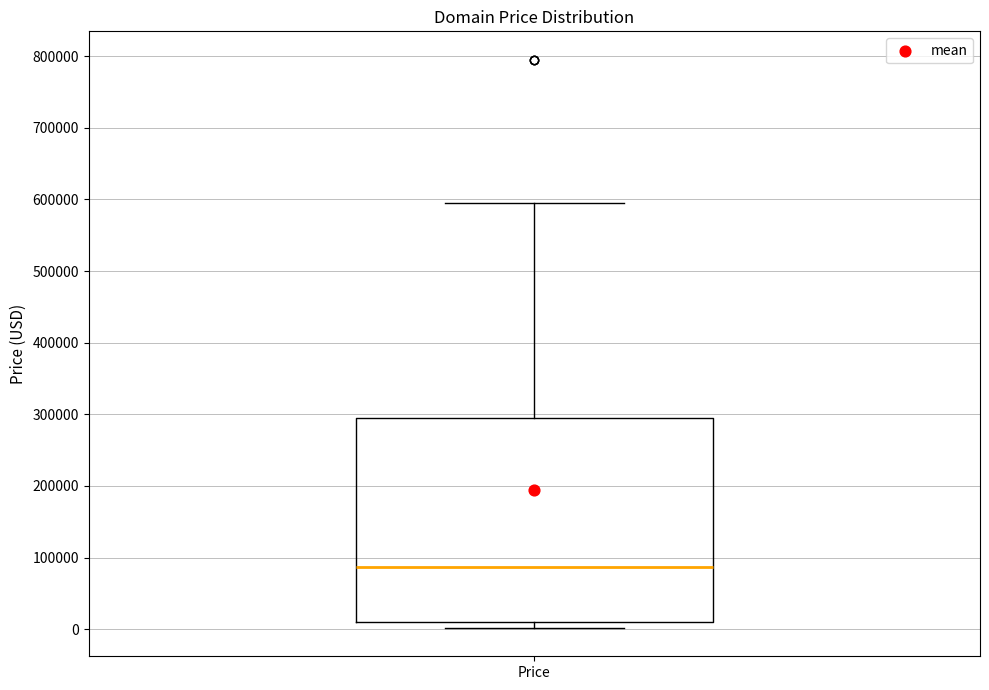

Transcribe this box plot: give where the median line is, the range the box spans, and where the two whiskers end, as read against the y-axis. The values are not printed on the chart, so give them approximately, as read against the axis.

median 90000, box 10000 to 290000, whiskers 0 to 590000